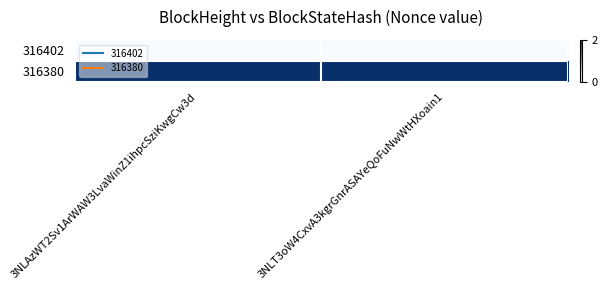

Reading left to right, list all the values displayed in this chart.

316402: 3NLAzWT2Sv1ArWAW3LvaWinZ1ihpcSziKwgCw3d=0	3NLT3oW4CxvA3kgrGnrASAYeQoFuNwWtHXoain1=0
316380: 3NLAzWT2Sv1ArWAW3LvaWinZ1ihpcSziKwgCw3d=2	3NLT3oW4CxvA3kgrGnrASAYeQoFuNwWtHXoain1=2